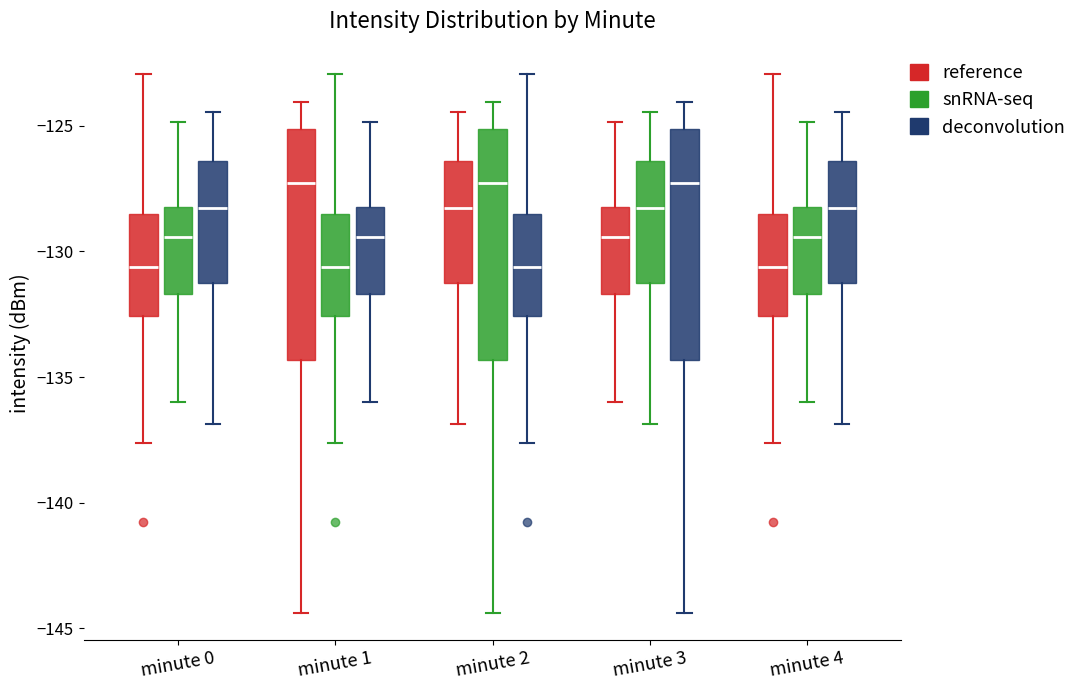

Reading left to right, read every box against the y-axis: the position of its median line, the range the box covers, and the ends of its whiskers. The values are not printed on the chart, so give them approximately, as read against the axis.

minute 0 (reference): median -130.5, box -132.5 to -128.5, whiskers -137.5 to -123.0
minute 0 (snRNA-seq): median -129.5, box -131.5 to -128.0, whiskers -136.0 to -125.0
minute 0 (deconvolution): median -128.5, box -131.0 to -126.5, whiskers -137.0 to -124.5
minute 1 (reference): median -127.5, box -134.5 to -125.0, whiskers -144.5 to -124.0
minute 1 (snRNA-seq): median -130.5, box -132.5 to -128.5, whiskers -137.5 to -123.0
minute 1 (deconvolution): median -129.5, box -131.5 to -128.0, whiskers -136.0 to -125.0
minute 2 (reference): median -128.5, box -131.0 to -126.5, whiskers -137.0 to -124.5
minute 2 (snRNA-seq): median -127.5, box -134.5 to -125.0, whiskers -144.5 to -124.0
minute 2 (deconvolution): median -130.5, box -132.5 to -128.5, whiskers -137.5 to -123.0
minute 3 (reference): median -129.5, box -131.5 to -128.0, whiskers -136.0 to -125.0
minute 3 (snRNA-seq): median -128.5, box -131.0 to -126.5, whiskers -137.0 to -124.5
minute 3 (deconvolution): median -127.5, box -134.5 to -125.0, whiskers -144.5 to -124.0
minute 4 (reference): median -130.5, box -132.5 to -128.5, whiskers -137.5 to -123.0
minute 4 (snRNA-seq): median -129.5, box -131.5 to -128.0, whiskers -136.0 to -125.0
minute 4 (deconvolution): median -128.5, box -131.0 to -126.5, whiskers -137.0 to -124.5